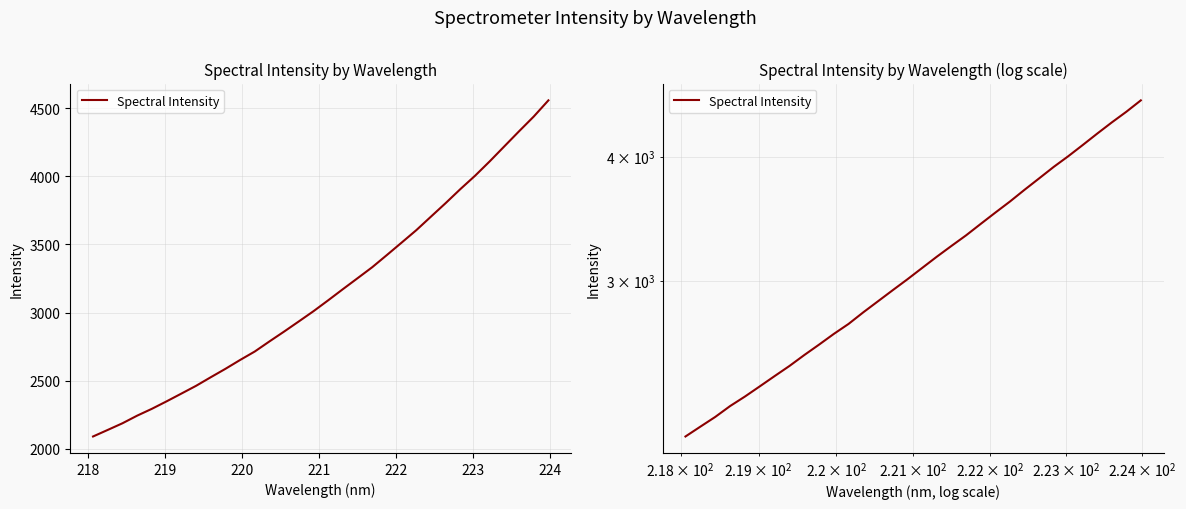

True or false: there are more than 0 points higher than both neighbors.

False